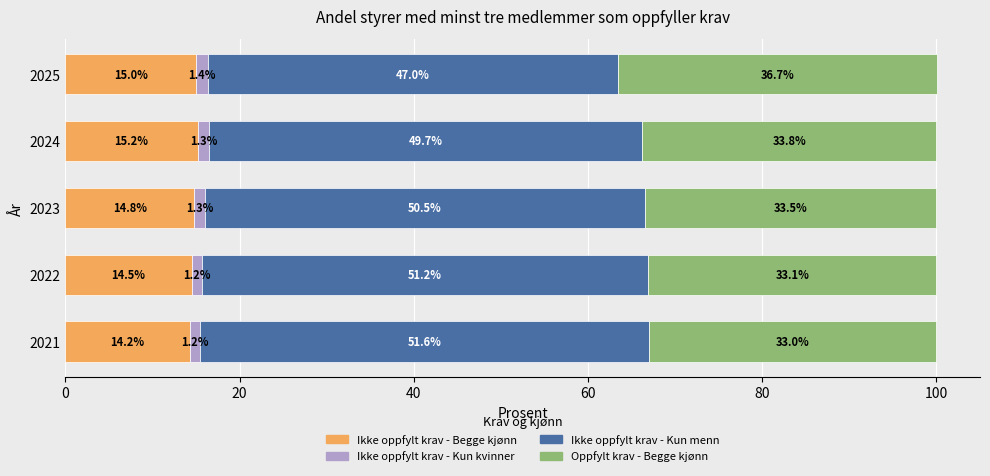

At which category is the sum across all series the highest?

2025